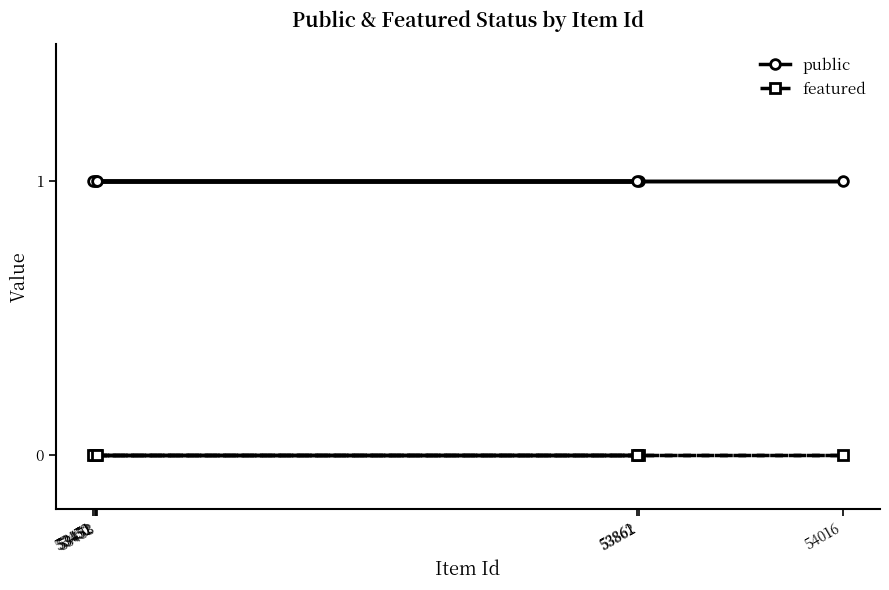

The featured series shows 0 at 53453. True or false?

True